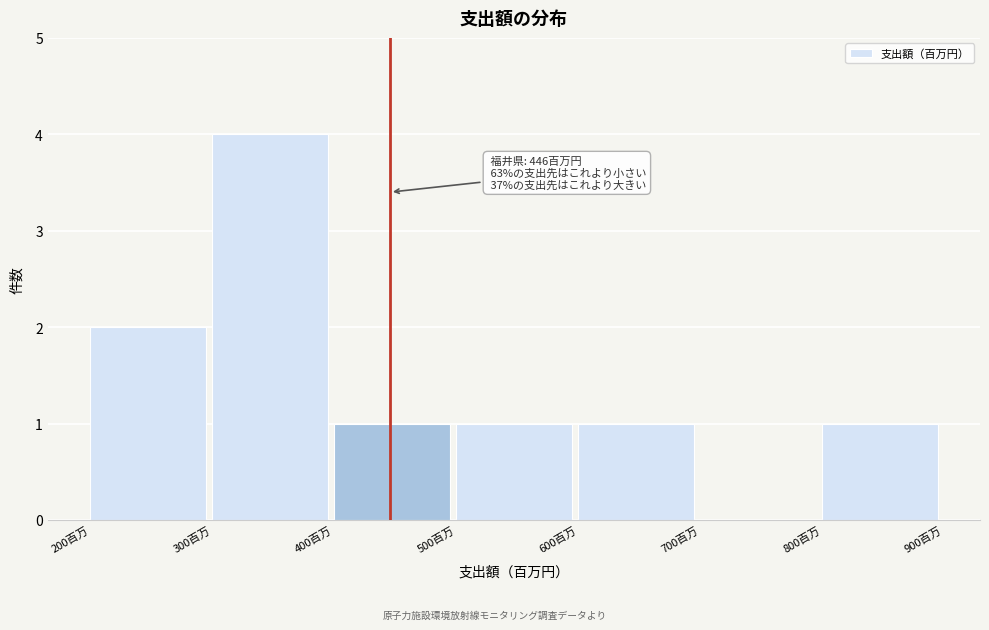

Reading left to right, list all the values displayed in this chart.

200百万=2	300百万=4	400百万=1	500百万=1	600百万=1	700百万=0	800百万=1